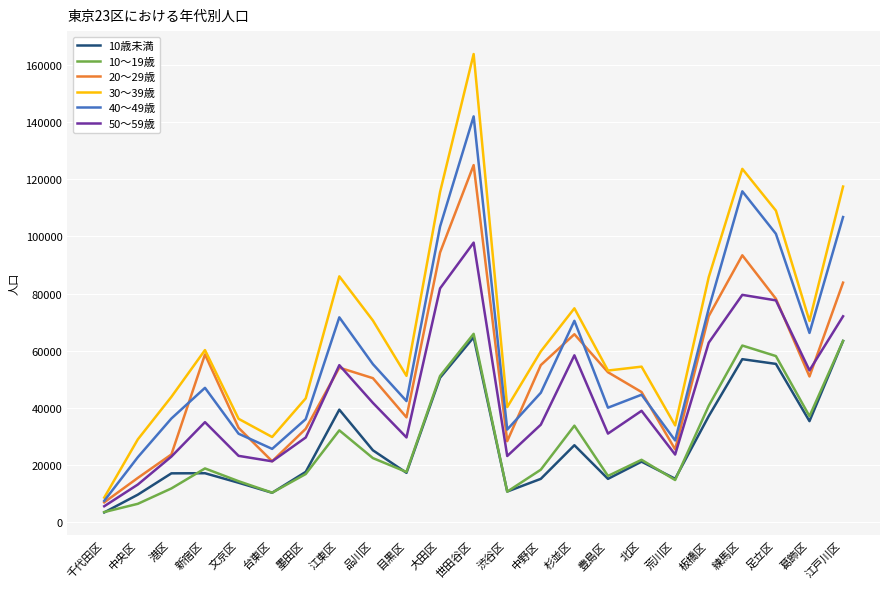

The value of 40～49歳 at 世田谷区 is 224621. True or false?

False